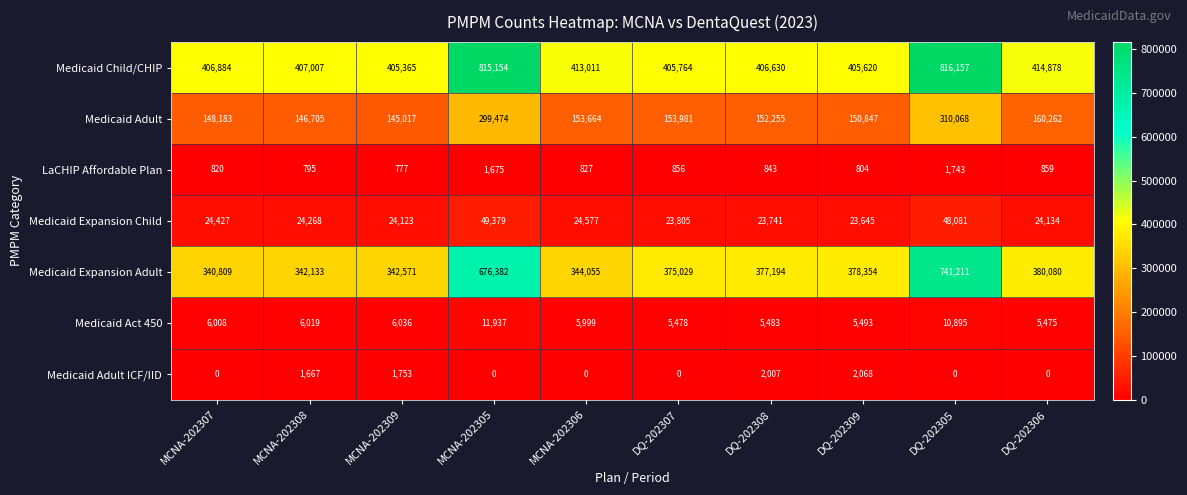

What is the sum of the LaCHIP Affordable Plan values at DQ-202307 and DQ-202306?

1715